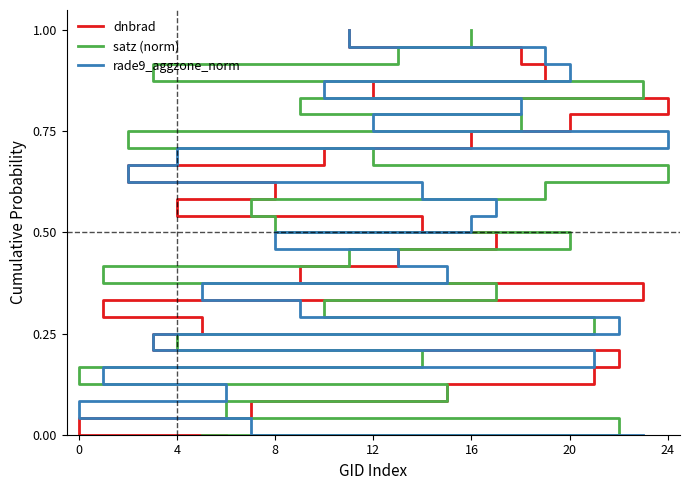

What is the sum of the rade9_aggzone_norm values at 12 and 12?

0.6